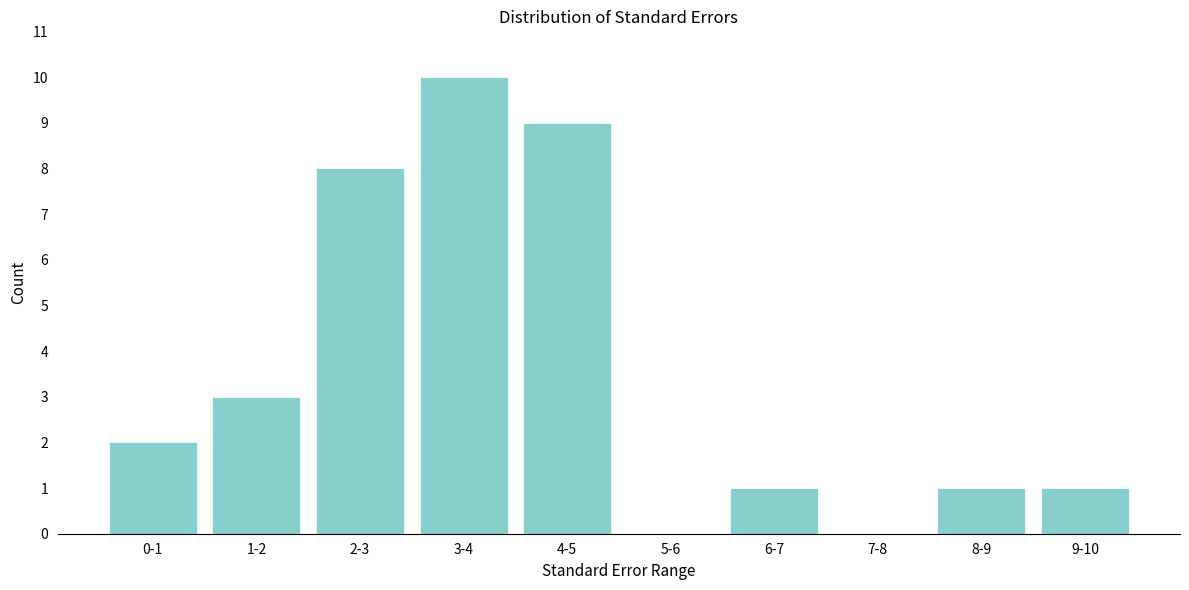

Reading left to right, transcribe all the data shown in this chart.

0-1=2	1-2=3	2-3=8	3-4=10	4-5=9	5-6=0	6-7=1	7-8=0	8-9=1	9-10=1